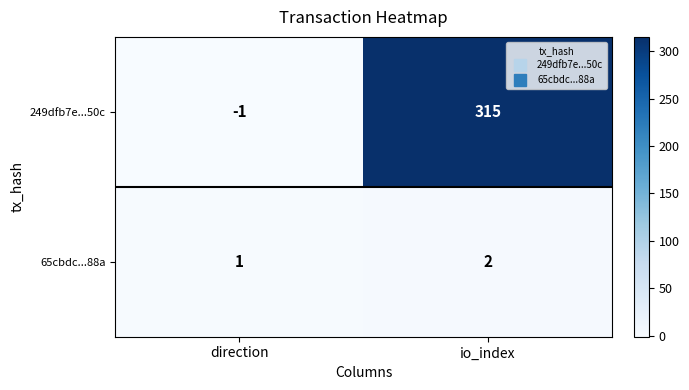

Which series has the largest total across all categories?

249dfb7e...50c